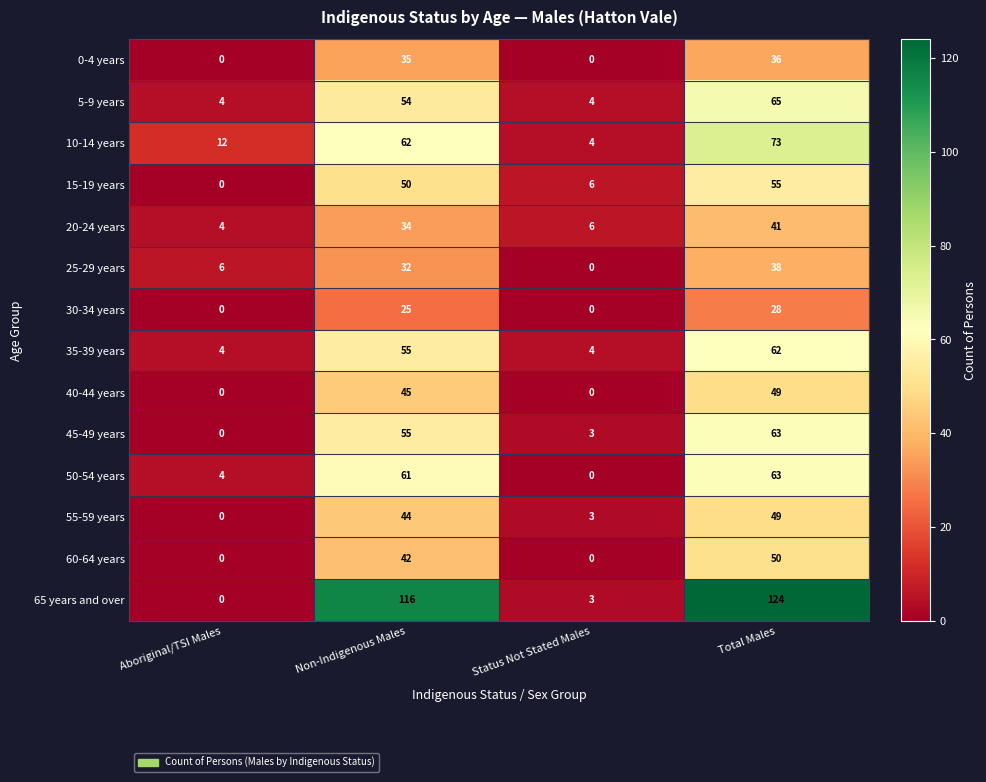

How many data points does each series have?

4